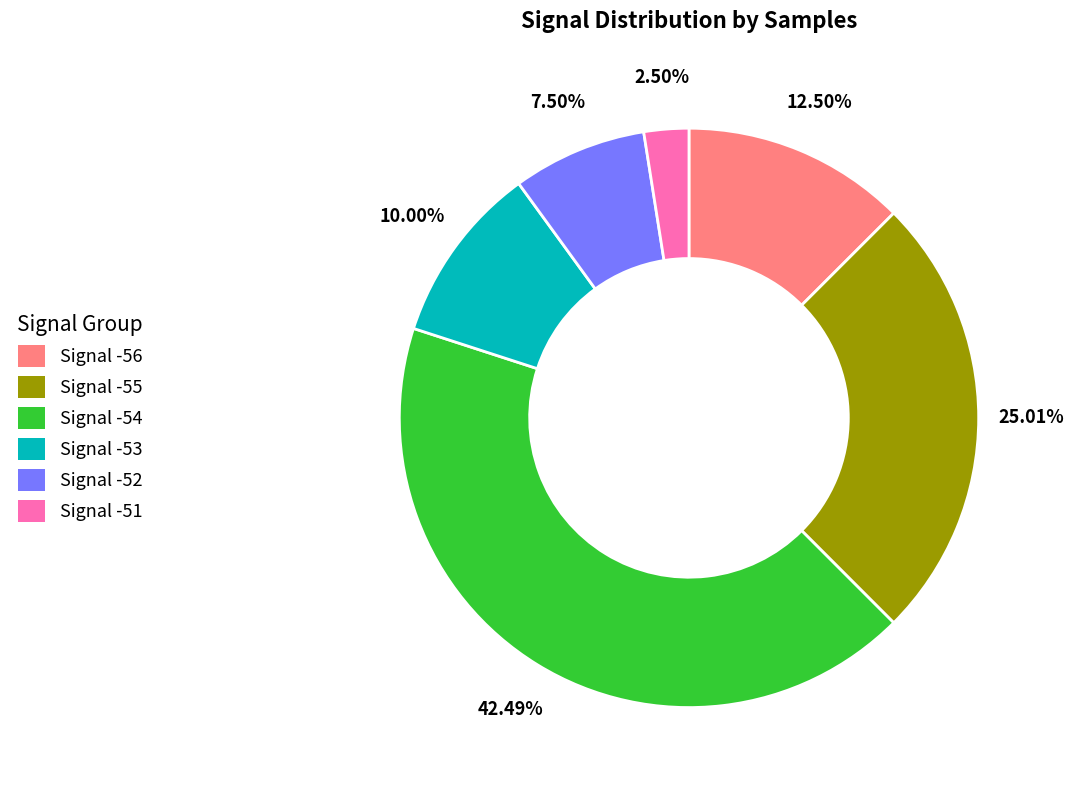

Does any single category account for the majority?

No